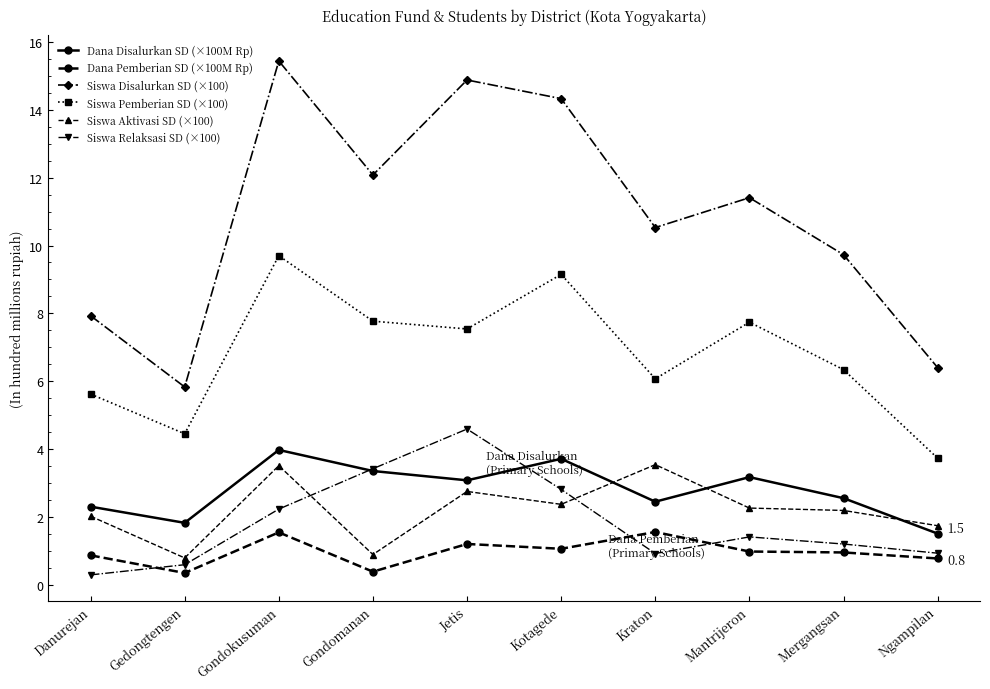

What is the lowest value of the Siswa Relaksasi SD (×100) series?

0.3